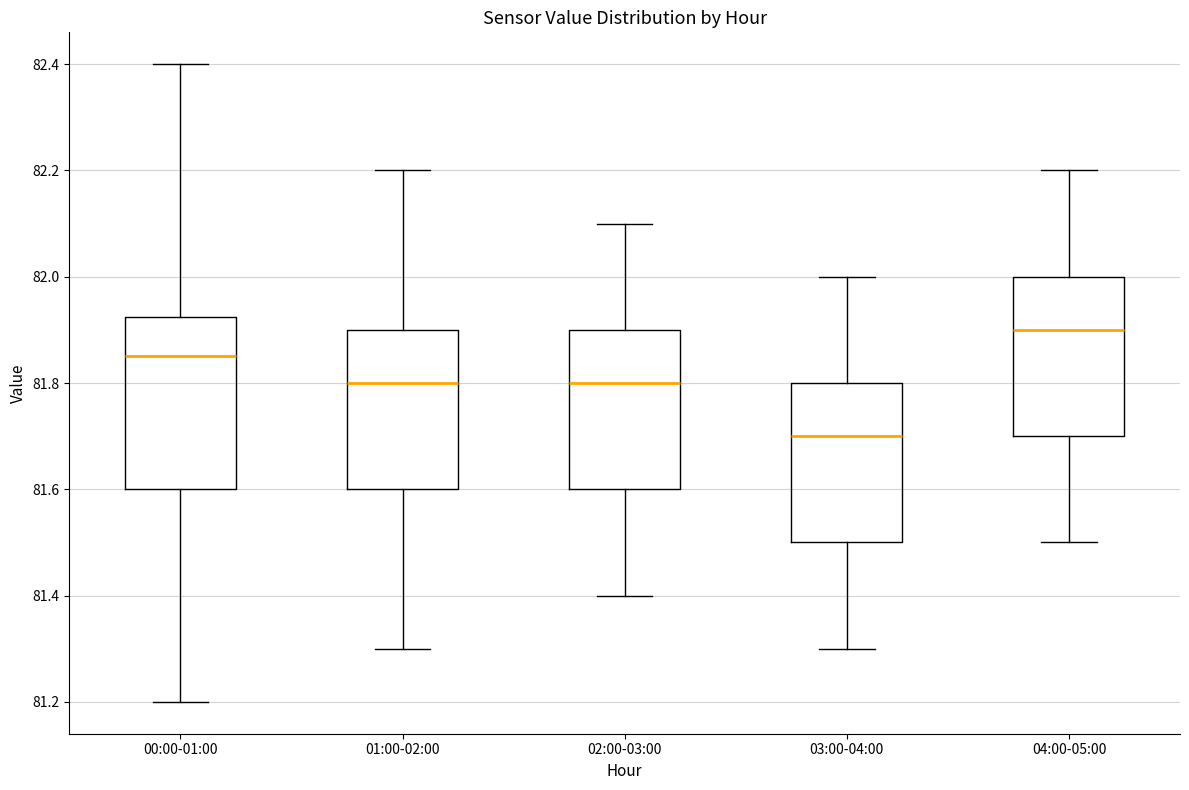

Reading left to right, transcribe this box plot: for each box, give where its median line is, the range the box spans, and where its two whiskers end, as read against the y-axis. The values are not printed on the chart, so give them approximately, as read against the axis.

00:00-01:00: median 81.86, box 81.60 to 81.92, whiskers 81.20 to 82.40
01:00-02:00: median 81.80, box 81.60 to 81.90, whiskers 81.30 to 82.20
02:00-03:00: median 81.80, box 81.60 to 81.90, whiskers 81.40 to 82.10
03:00-04:00: median 81.70, box 81.50 to 81.80, whiskers 81.30 to 82.00
04:00-05:00: median 81.90, box 81.70 to 82.00, whiskers 81.50 to 82.20